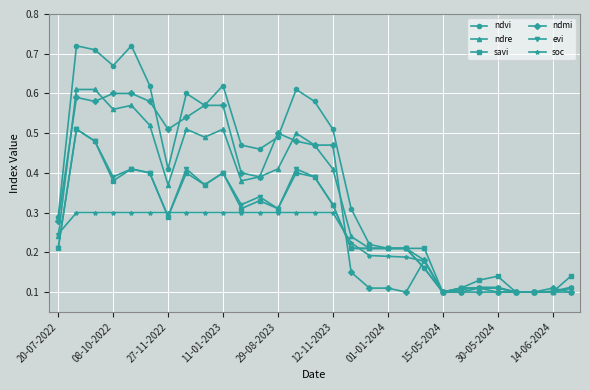

True or false: ndmi has more than 2 interior local peaks.

True